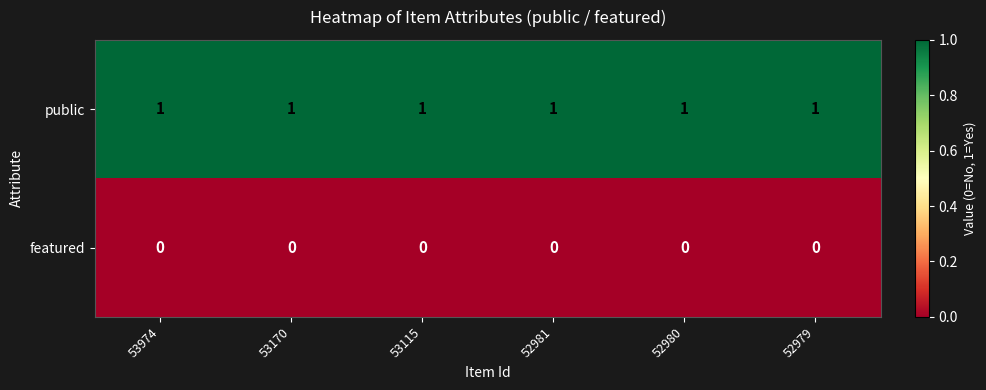

What is the total value across all series at 53115?

1